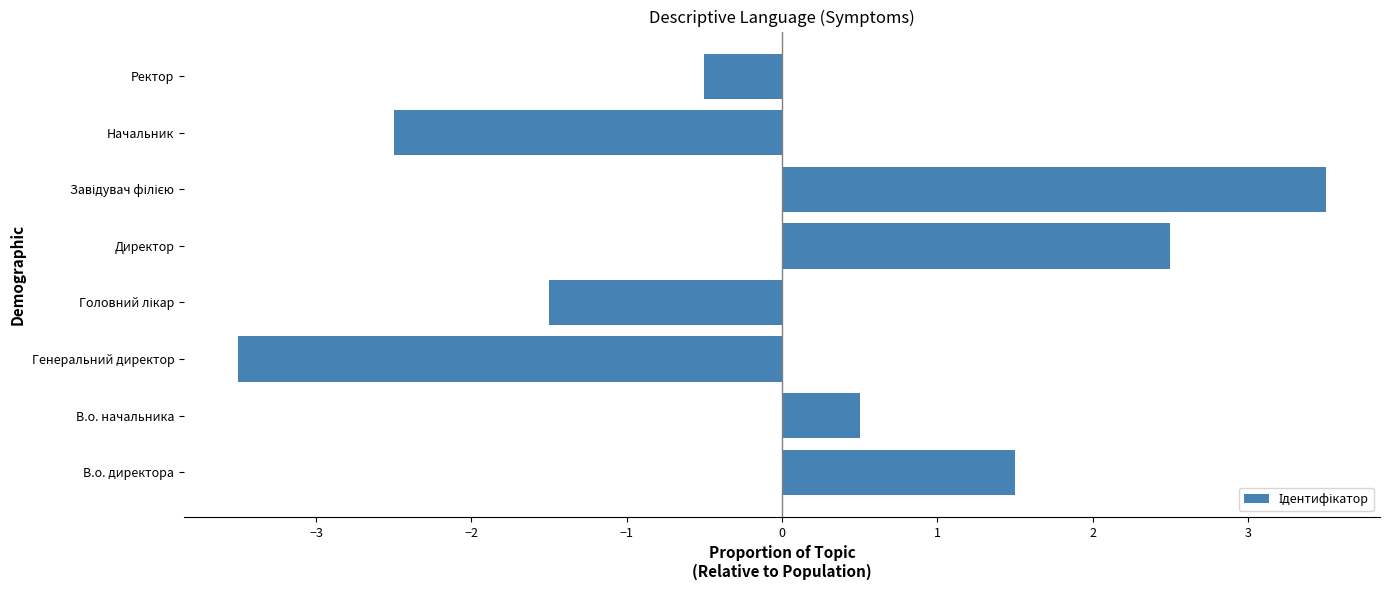

How many distinct data groups are displayed?

1